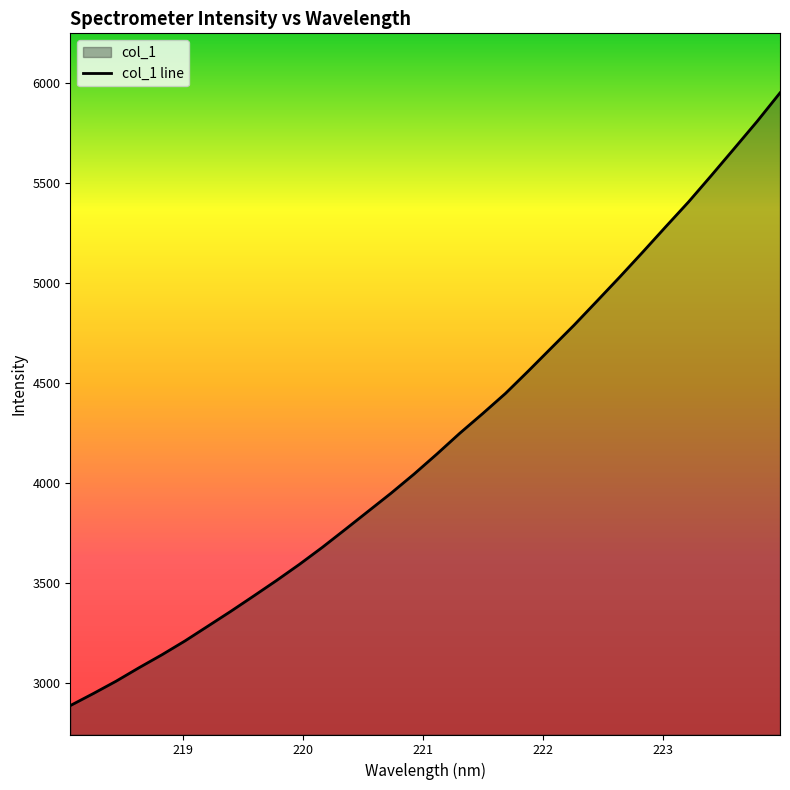

What is the difference between the maximum and minimum values?

3060.8